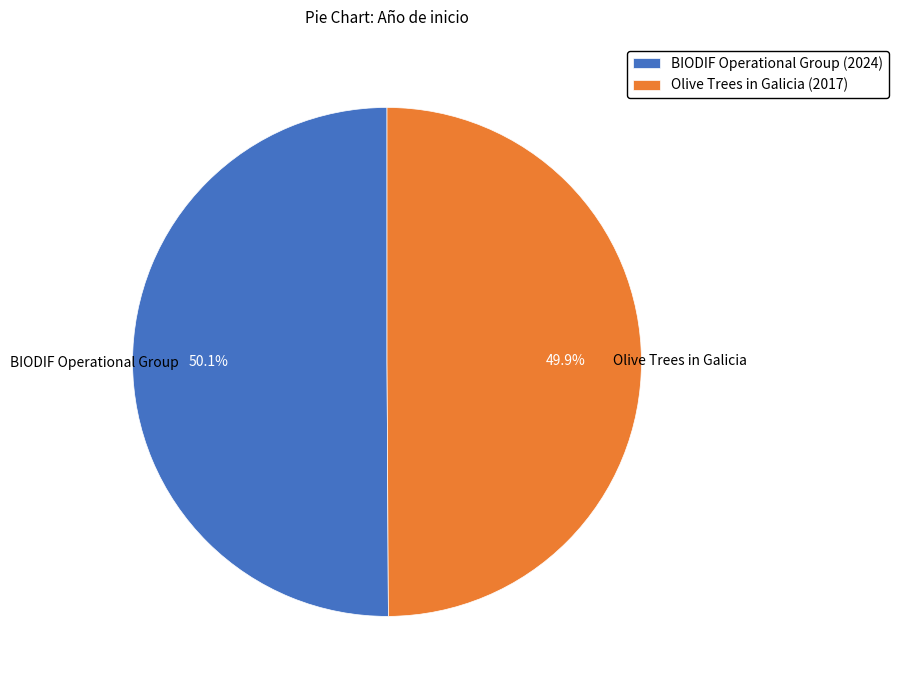

Combined, what portion of the pie is BIODIF Operational Group (2024) and Olive Trees in Galicia (2017)?

100.0%